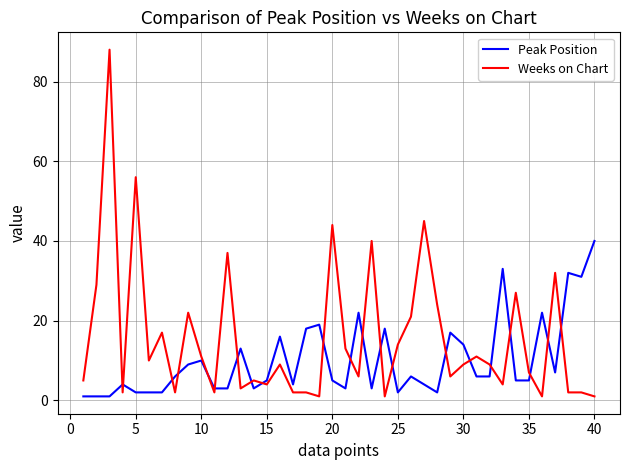

What is the difference between the maximum and minimum values in the Peak Position series?

39